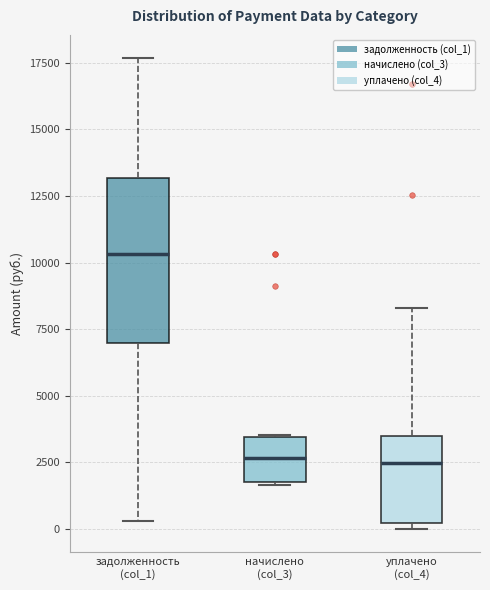

Reading left to right, transcribe this box plot: for each box, give where its median line is, the range the box spans, and where its two whiskers end, as read against the y-axis. The values are not printed on the chart, so give them approximately, as read against the axis.

задолженность (col_1): median 10500, box 7000 to 13000, whiskers 500 to 17500
начислено (col_3): median 2500, box 1500 to 3500, whiskers 1500 to 3500
уплачено (col_4): median 2500, box 0 to 3500, whiskers 0 (just below the box's lower edge) to 8500